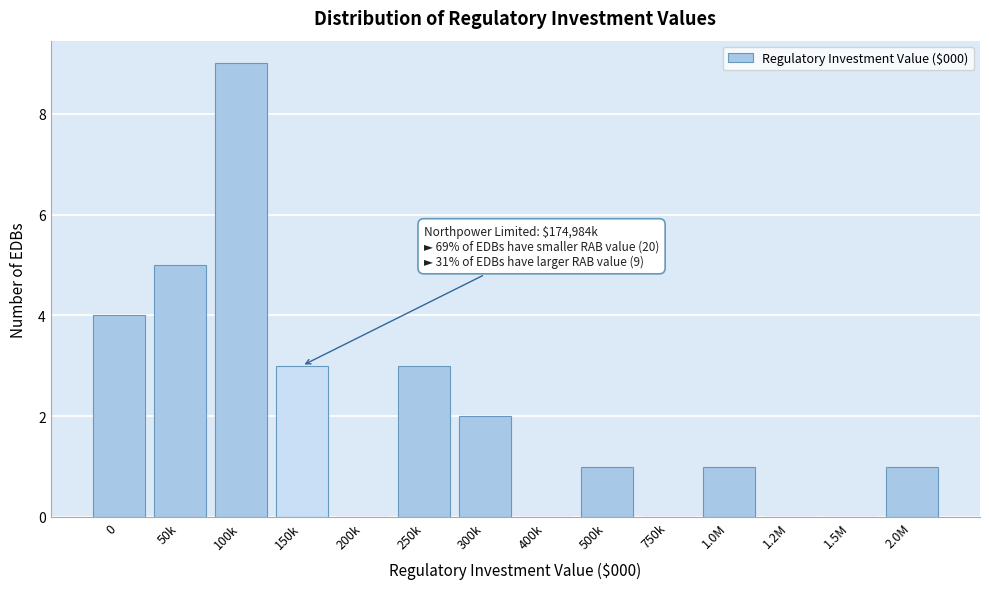

Reading right to left, what are all the values shown in this chart?

2.0M=1	1.5M=0	1.2M=0	1.0M=1	750k=0	500k=1	400k=0	300k=2	250k=3	200k=0	150k=3	100k=9	50k=5	0=4